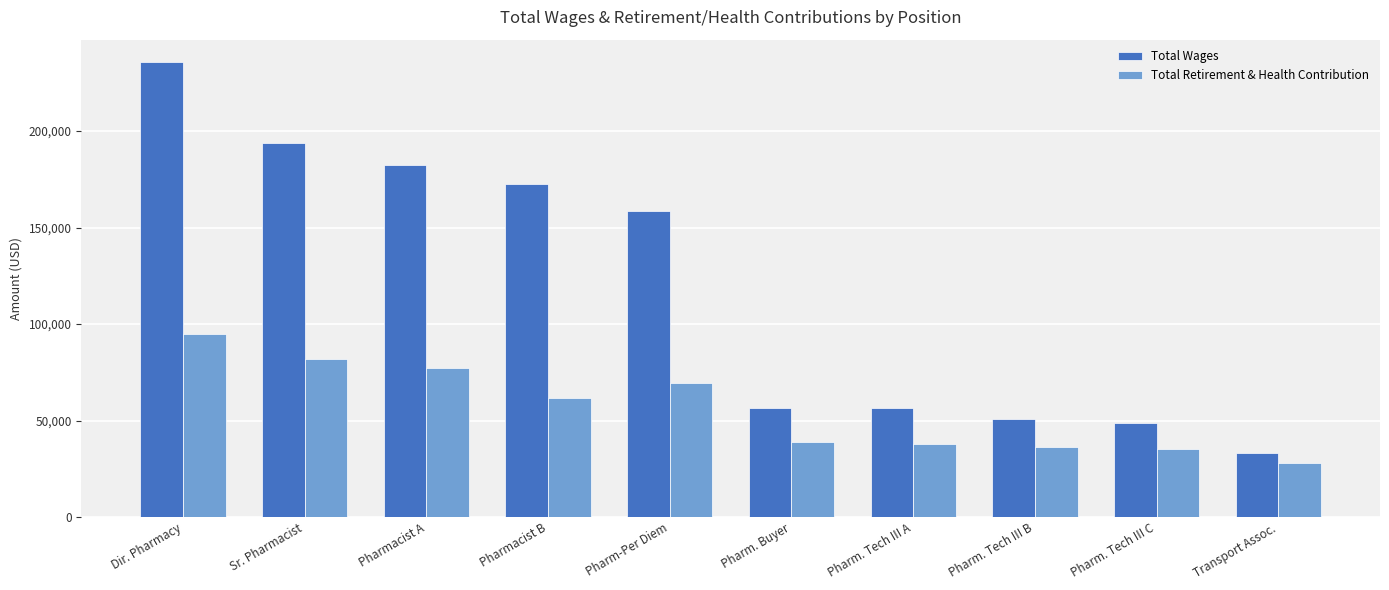

At how many categories does at least one series exceed 115253?

5